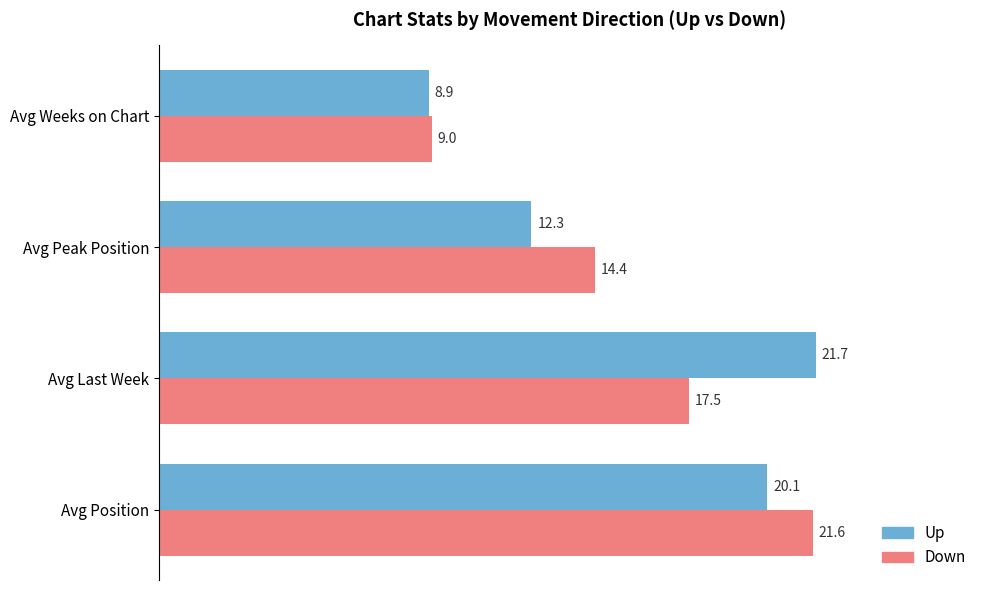

What is the difference between the Down values at Avg Position and Avg Last Week?

4.1